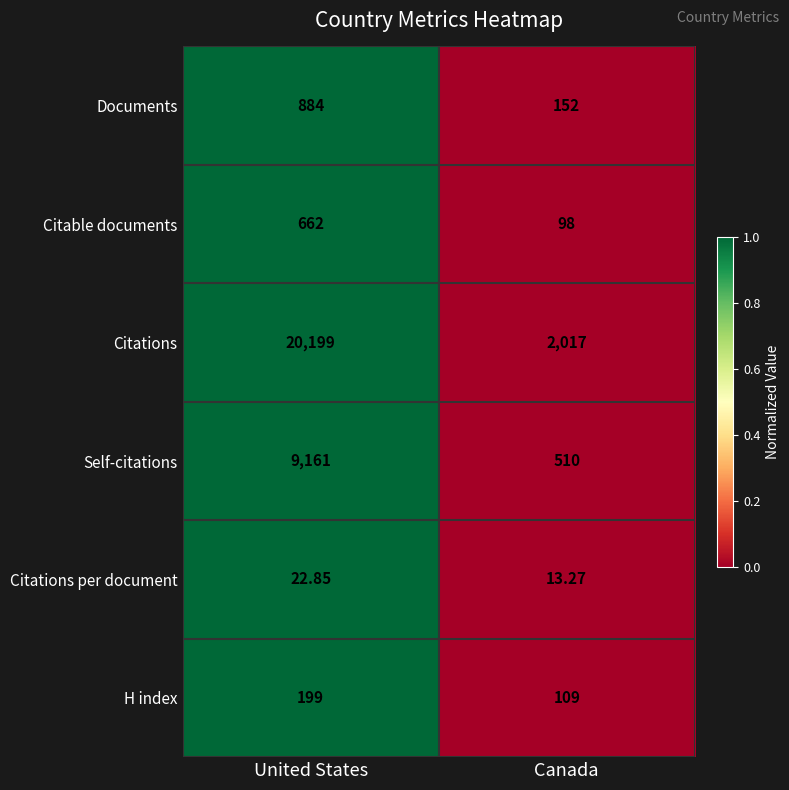

At which label is Self-citations closest to 4835?

Canada